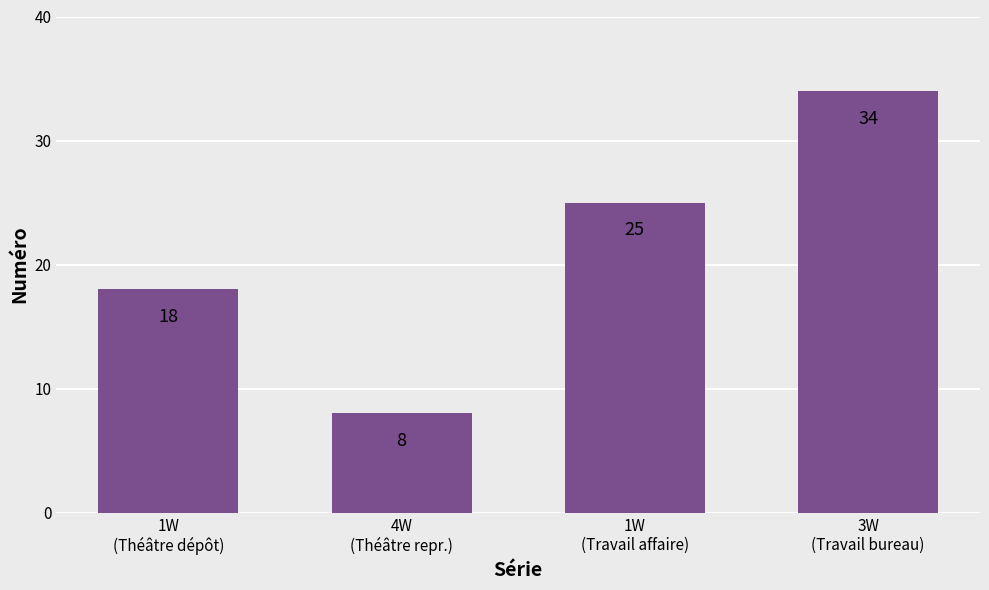

True or false: the data shows 25 at 1W
(Théâtre dépôt).

False